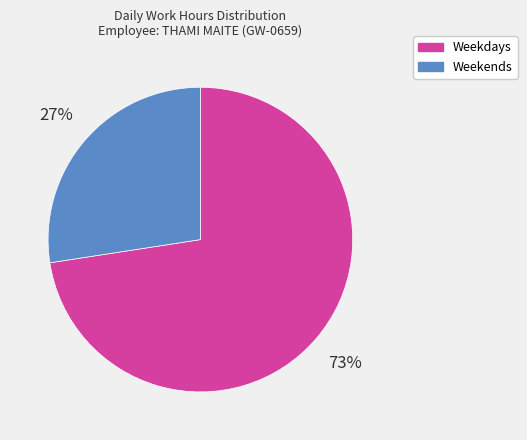

To the nearest percent, what is the average slice percentage?

50%